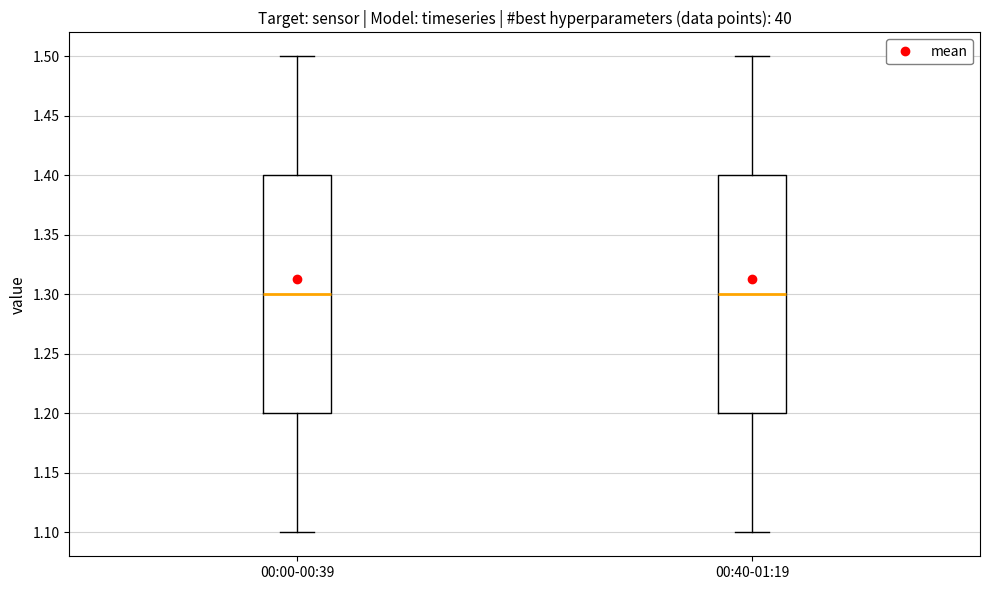

Reading left to right, transcribe this box plot: for each box, give where its median line is, the range the box spans, and where its two whiskers end, as read against the y-axis. The values are not printed on the chart, so give them approximately, as read against the axis.

00:00-00:39: median 1.3, box 1.2 to 1.4, whiskers 1.1 to 1.5
00:40-01:19: median 1.3, box 1.2 to 1.4, whiskers 1.1 to 1.5